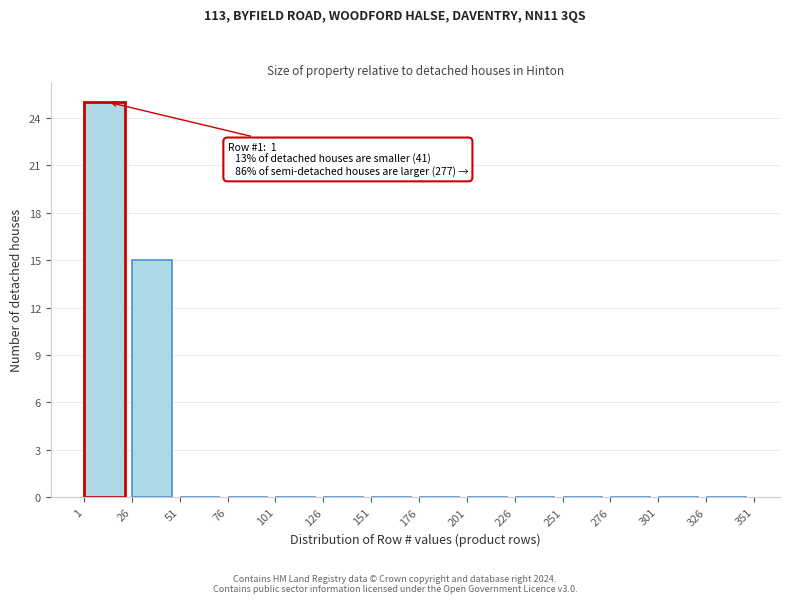

Which range on the x-axis has the tallest bar?

1 to 26